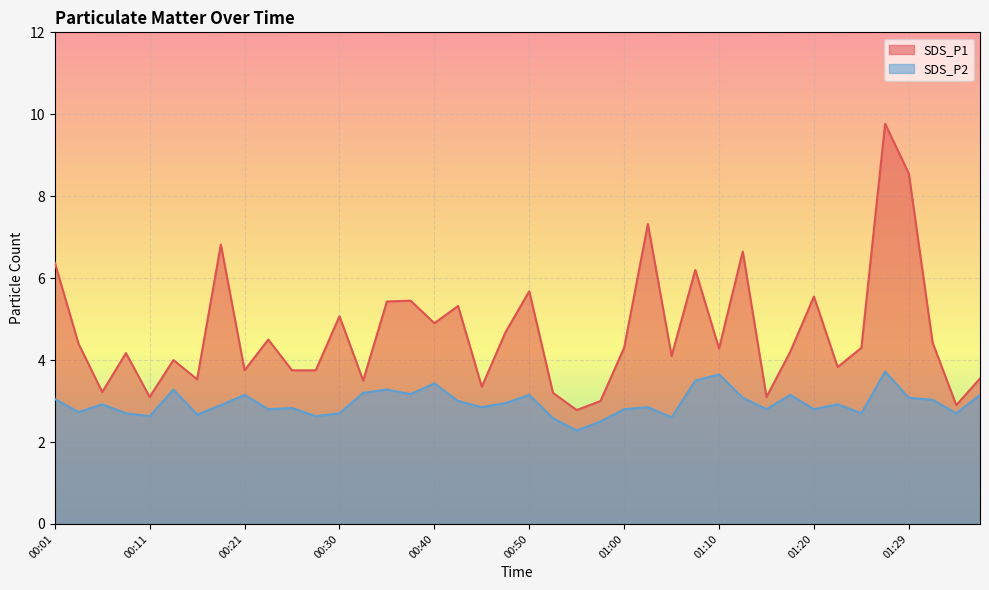

What is the spread (max minus min) of values at 01:00?

1.5